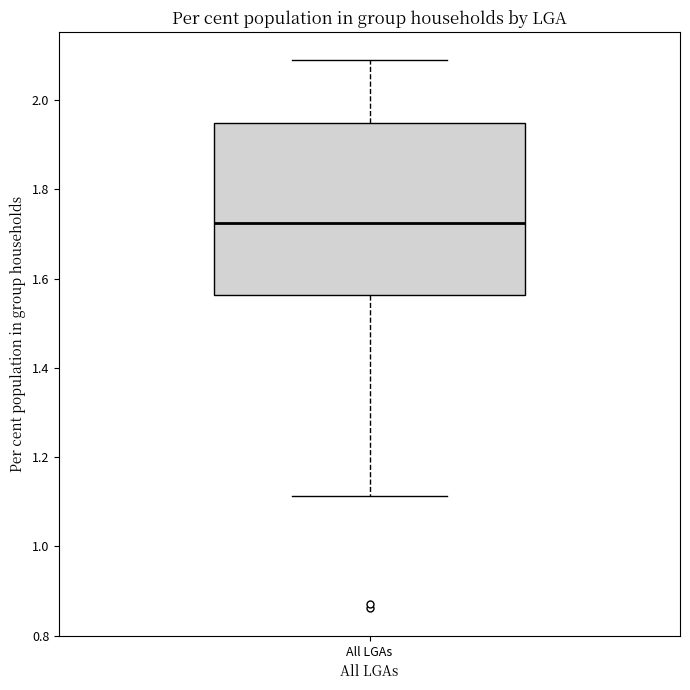

Read this box plot against the y-axis: the position of the median line, the range covered by the box, and the ends of both whiskers. The values are not printed on the chart, so give them approximately, as read against the axis.

median 1.72, box 1.56 to 1.94, whiskers 1.12 to 2.10